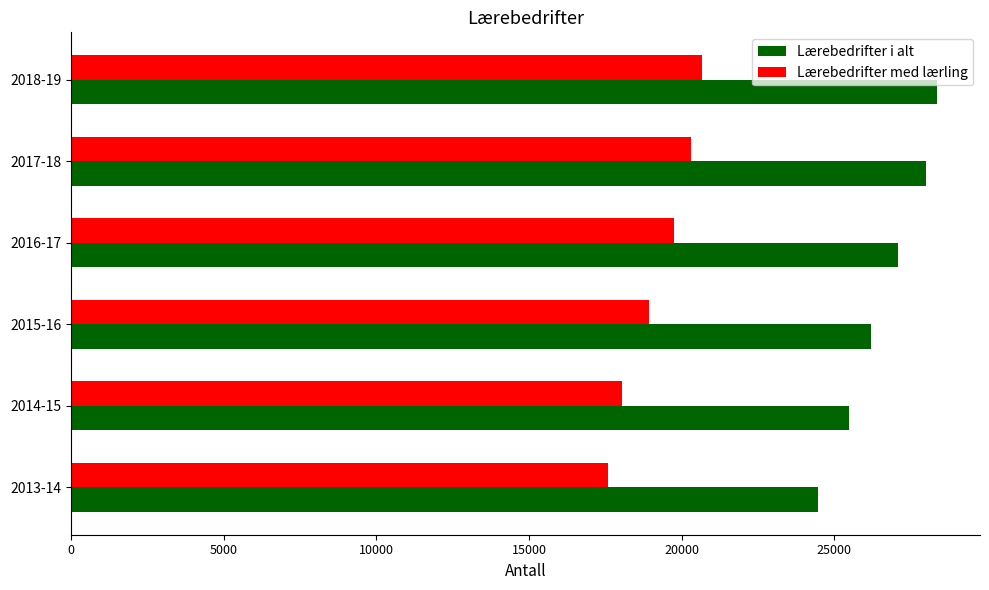

Rank the series by their average value, from lowest to highest.

Lærebedrifter med lærling, Lærebedrifter i alt